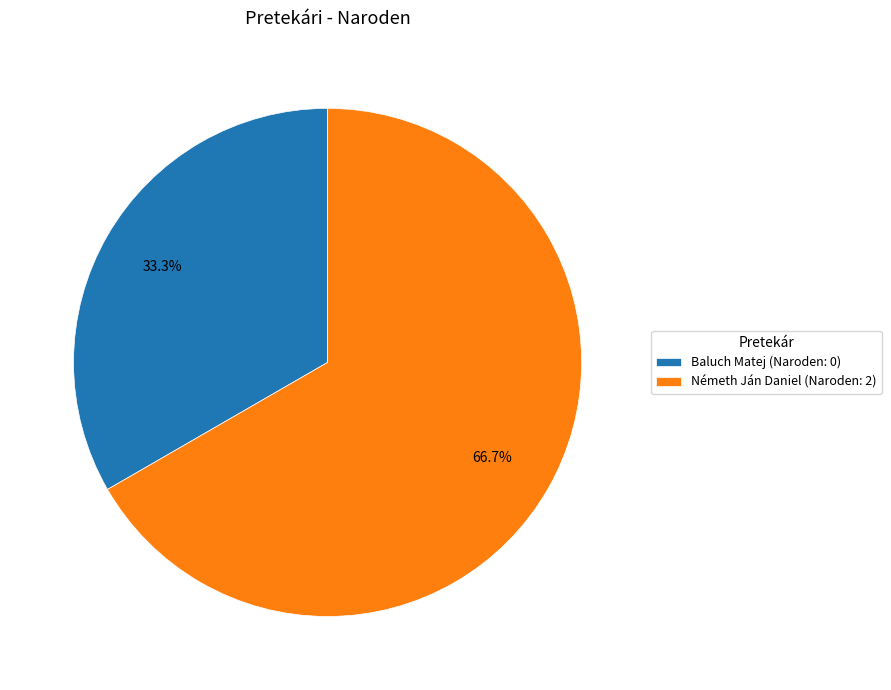

How many slices are in this pie chart?

2